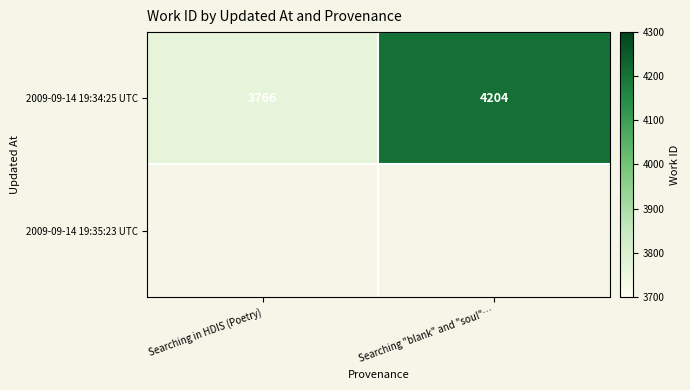

At which label does 2009-09-14 19:34:25 UTC reach its minimum?

Searching in HDIS (Poetry)